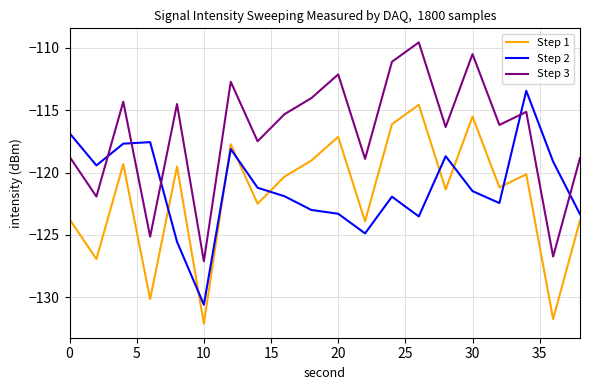

True or false: Step 3 and Step 1 intersect in this chart.

False